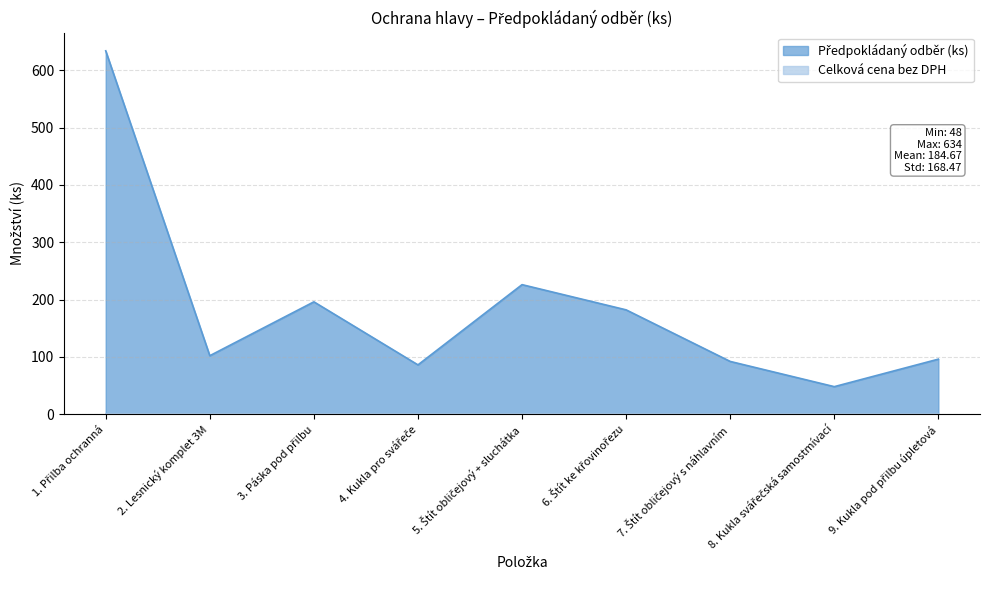

How many interior local valleys (lower than both neighbors) does the data have?

3